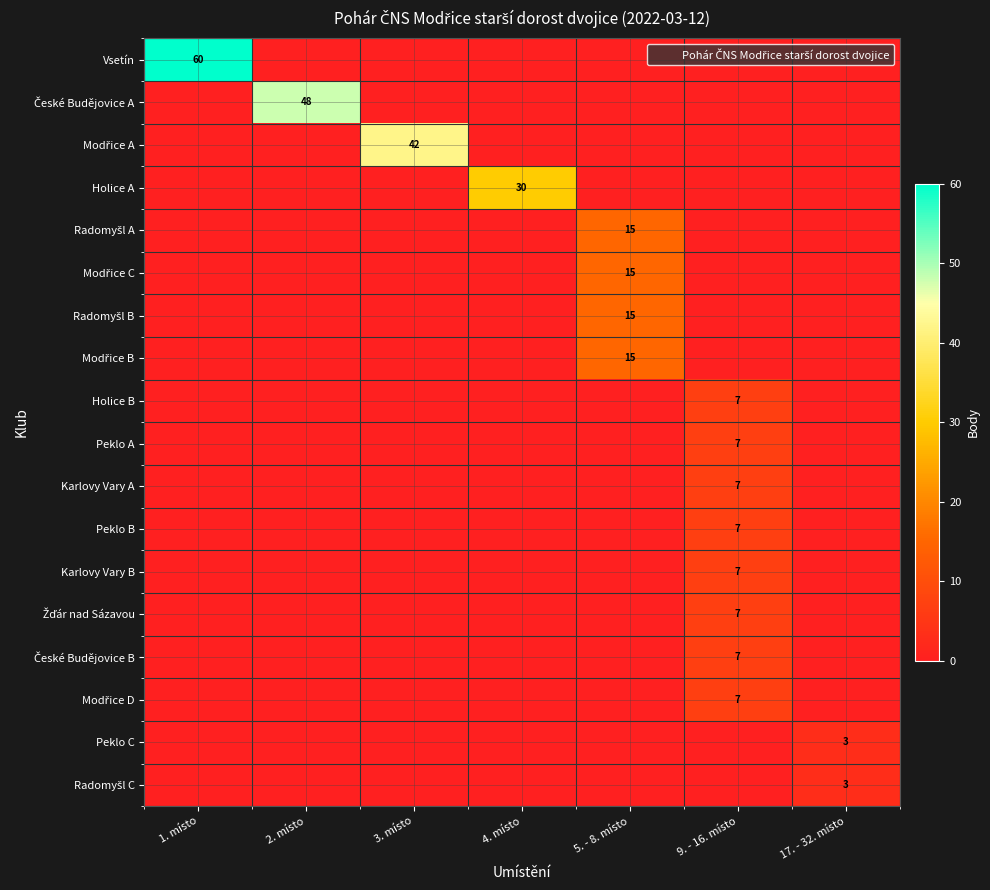

What is the total value across all series at 4. místo?

30